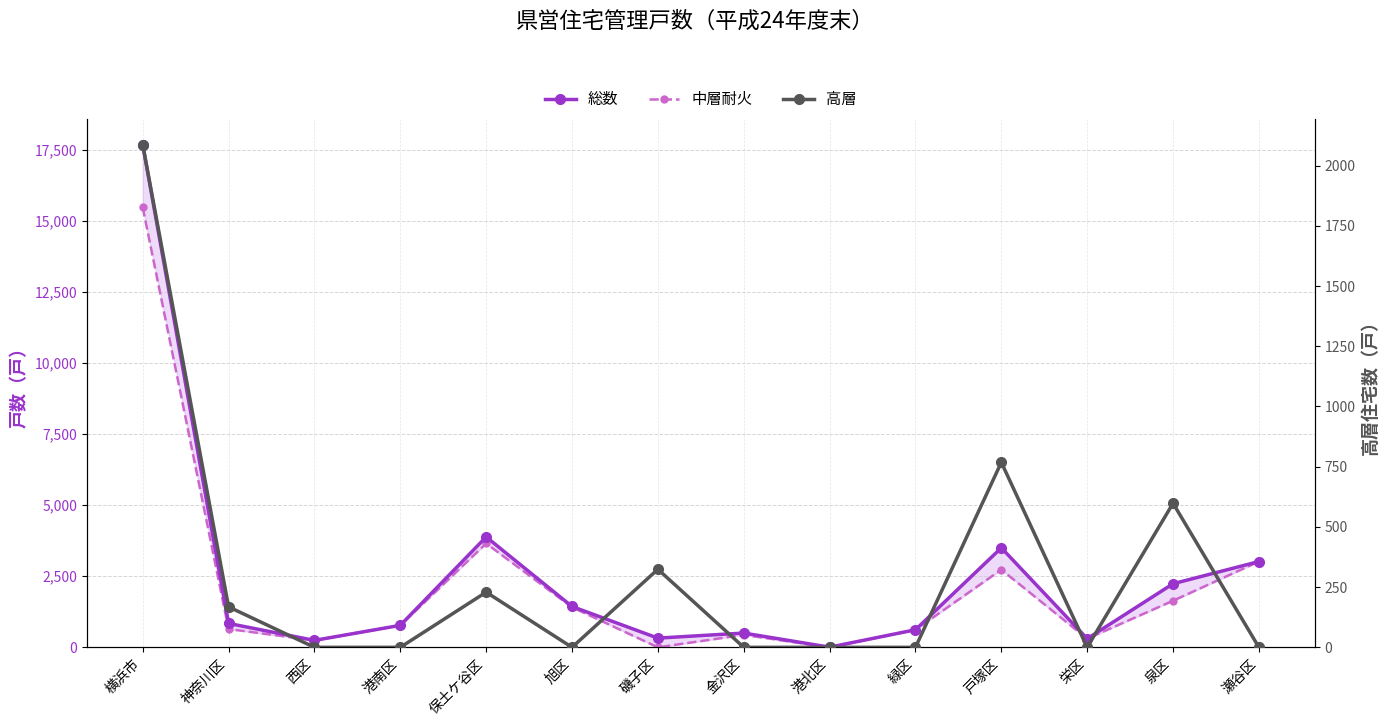

Rank the series at 西区 from highest to lowest value.

総数, 中層耐火, 高層